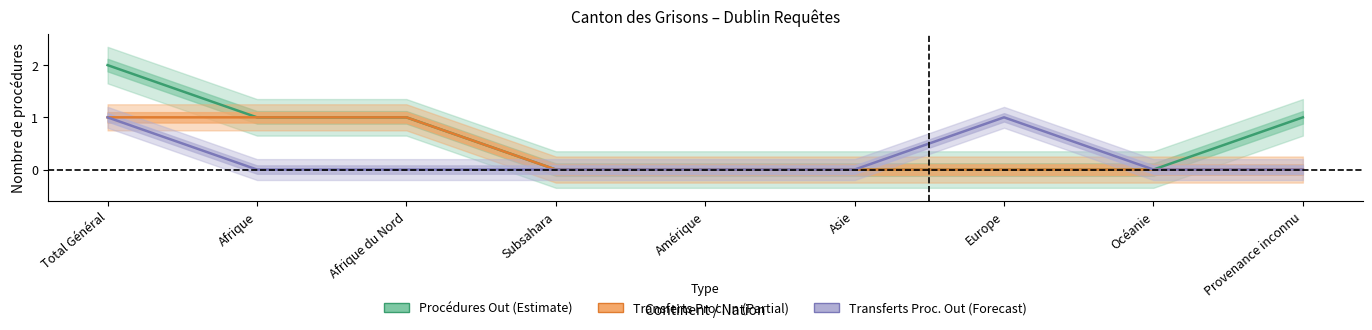

What is the label of the 6th point from the right?

Subsahara